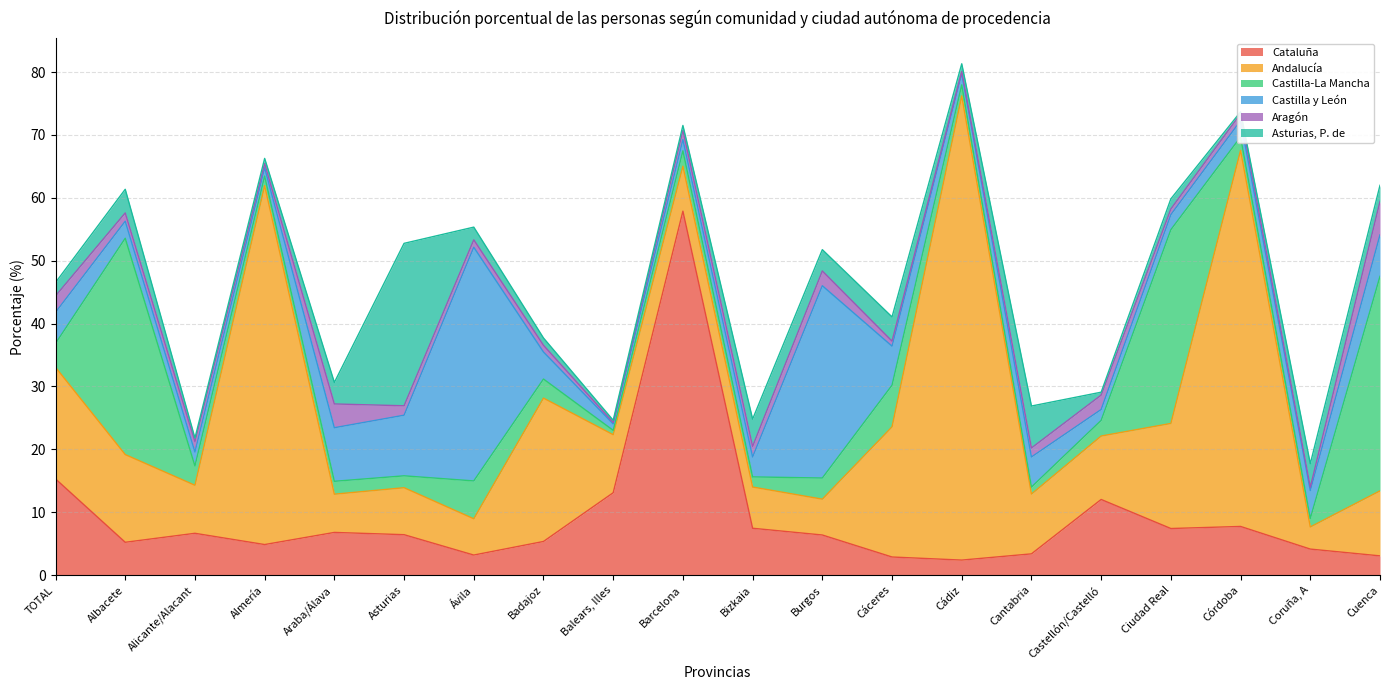

At which label is Castilla y León closest to 19?

Asturias